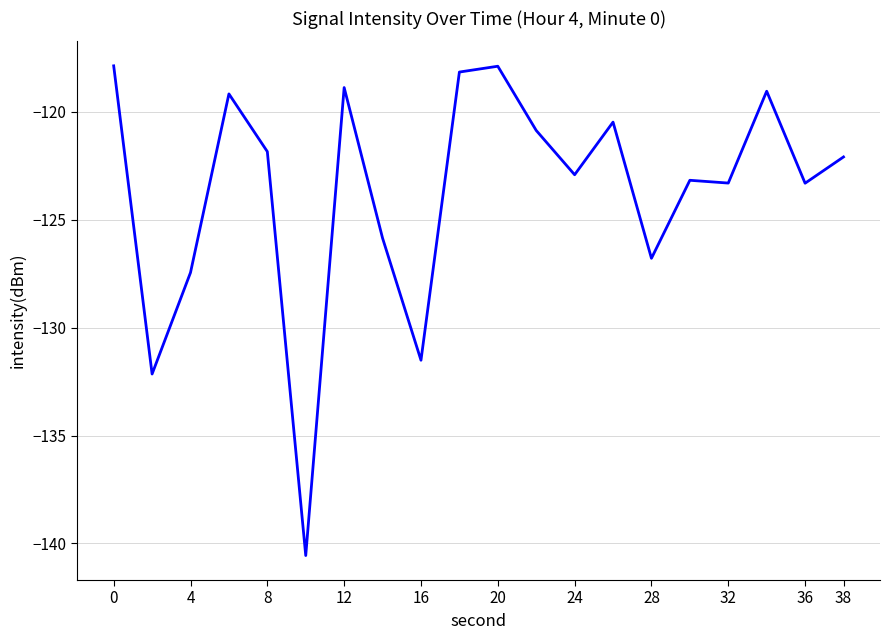

What is the smallest value displayed?

-140.6